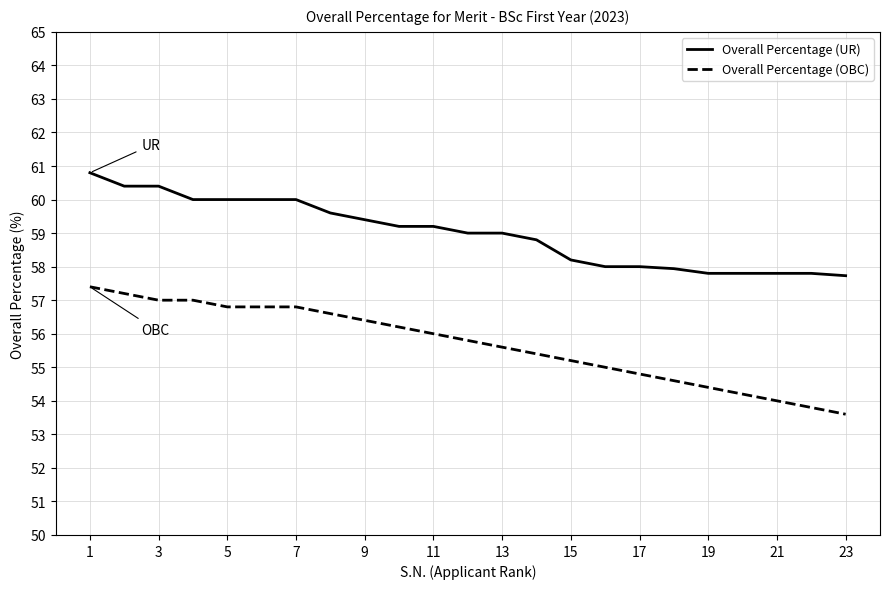

Does the chart display data point markers on the line(s)?

No